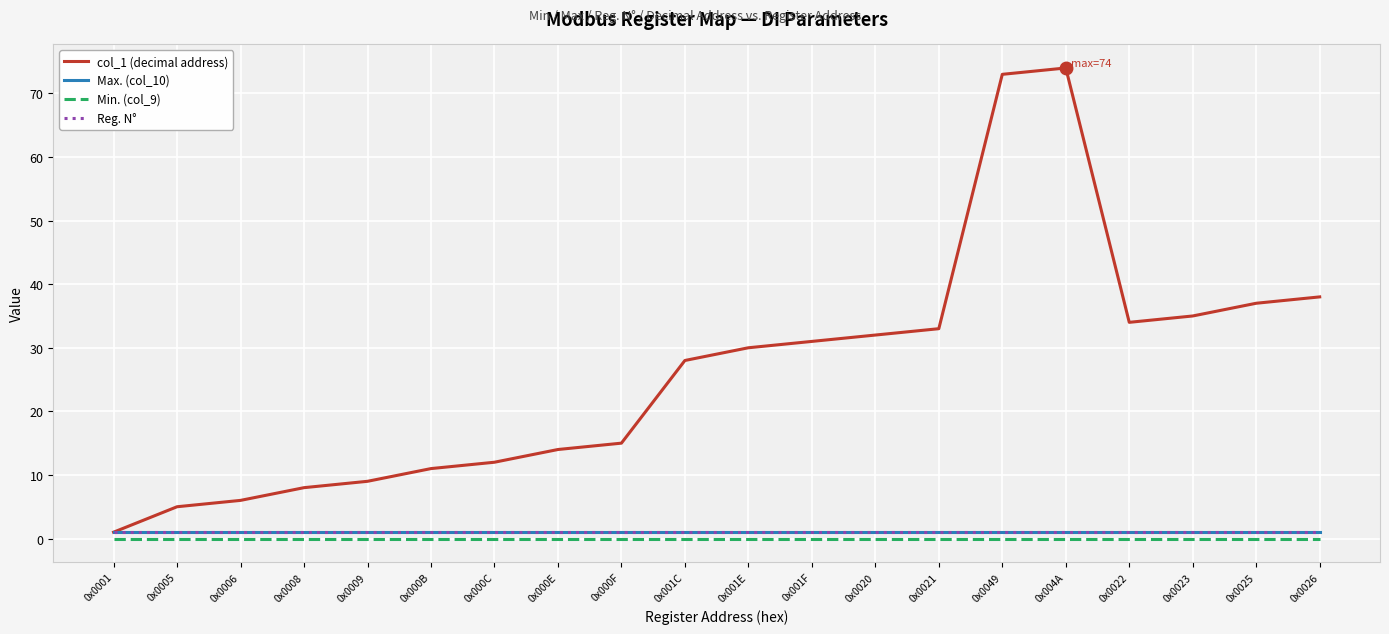

Reading left to right, transcribe all the data shown in this chart.

col_1 (decimal address): 1	5	6	8	9	11	12	14	15	28	30	31	32	33	73	74	34	35	37	38
Max. (col_10): 1	1	1	1	1	1	1	1	1	1	1	1	1	1	1	1	1	1	1	1
Min. (col_9): 0	0	0	0	0	0	0	0	0	0	0	0	0	0	0	0	0	0	0	0
Reg. N°: 1	1	1	1	1	1	1	1	1	1	1	1	1	1	1	1	1	1	1	1